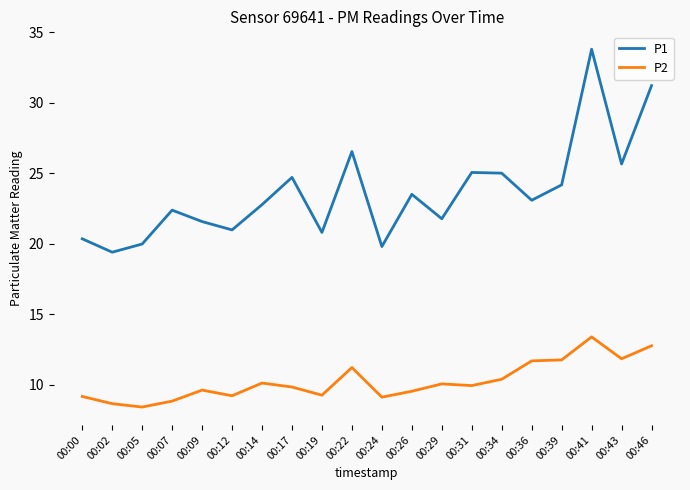

True or false: P1 and P2 intersect in this chart.

False